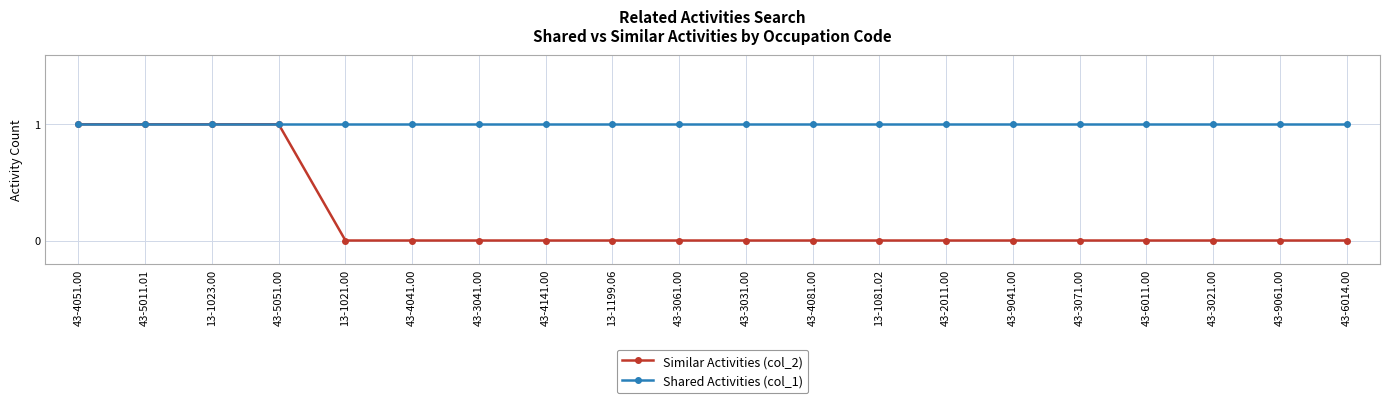

Which series has the widest spread of values?

Similar Activities (col_2)